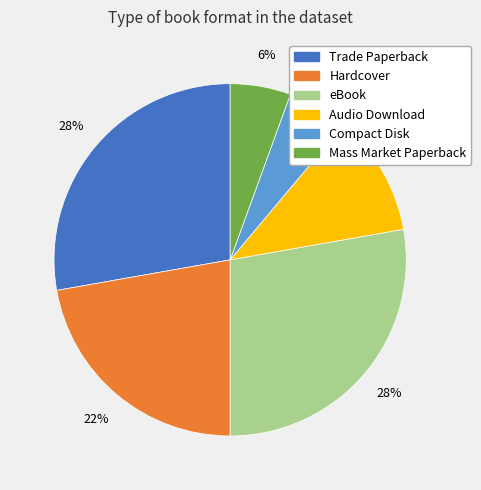

The Hardcover slice represents 35% of the pie. True or false?

False